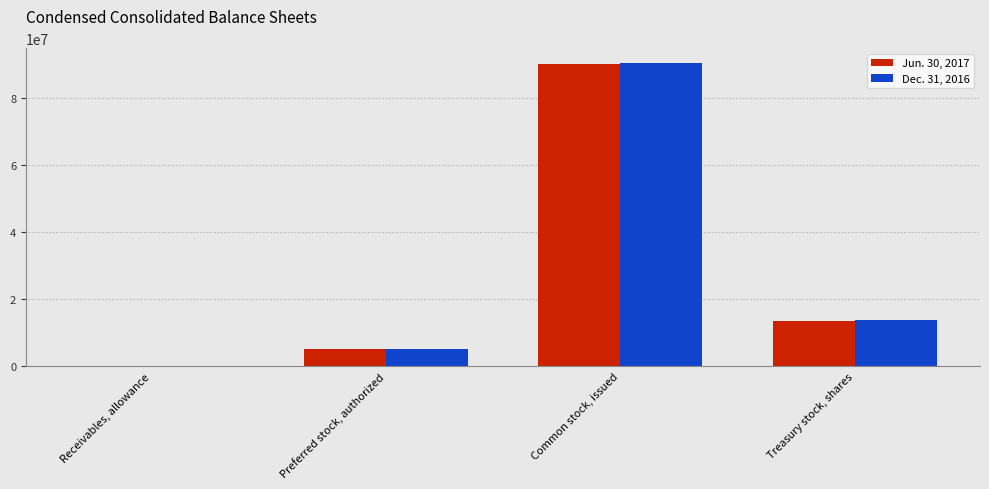

Is it true that Dec. 31, 2016 equals 13760266 at Treasury stock, shares?

True